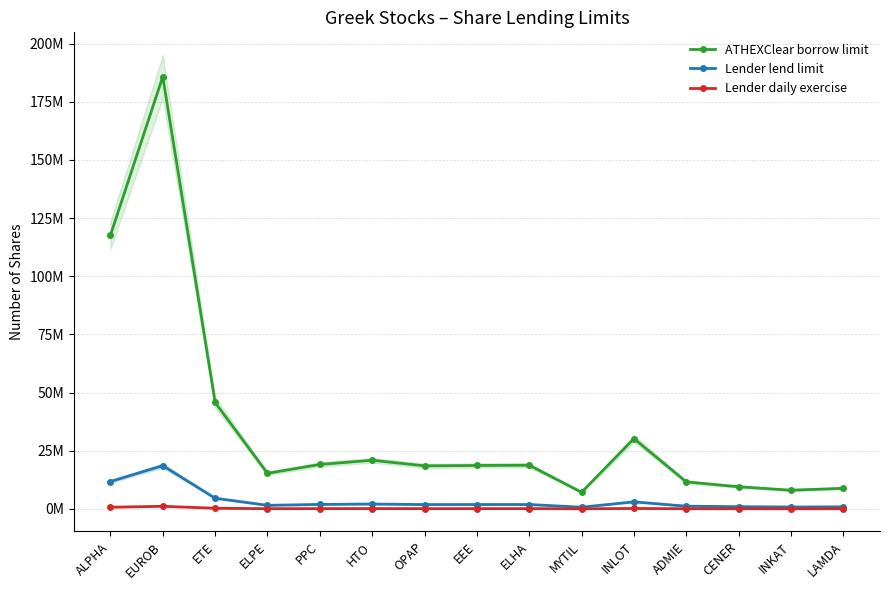

The ATHEXClear borrow limit series shows 8836835.8 at LAMDA. True or false?

True